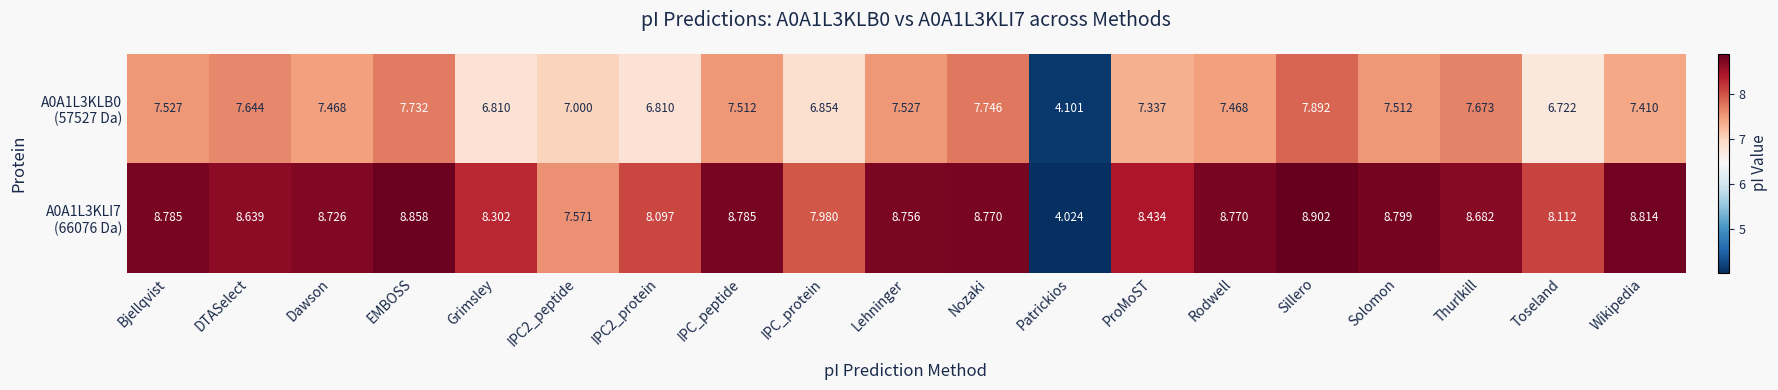

At how many categories does at least one series exceed 5?

18